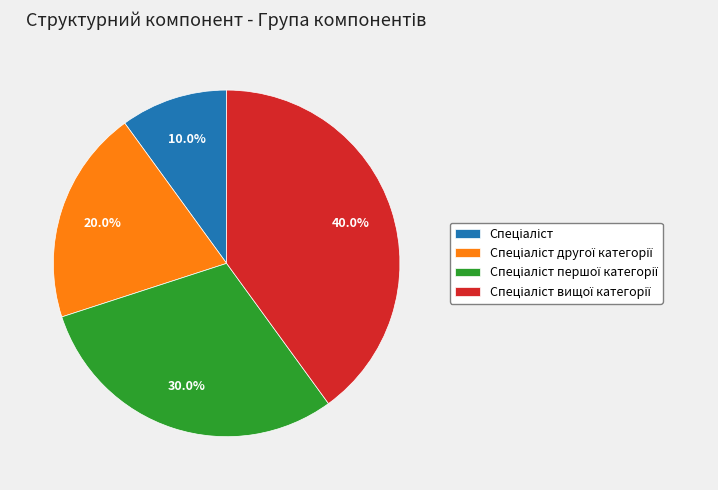

Is there a majority slice in this chart?

No